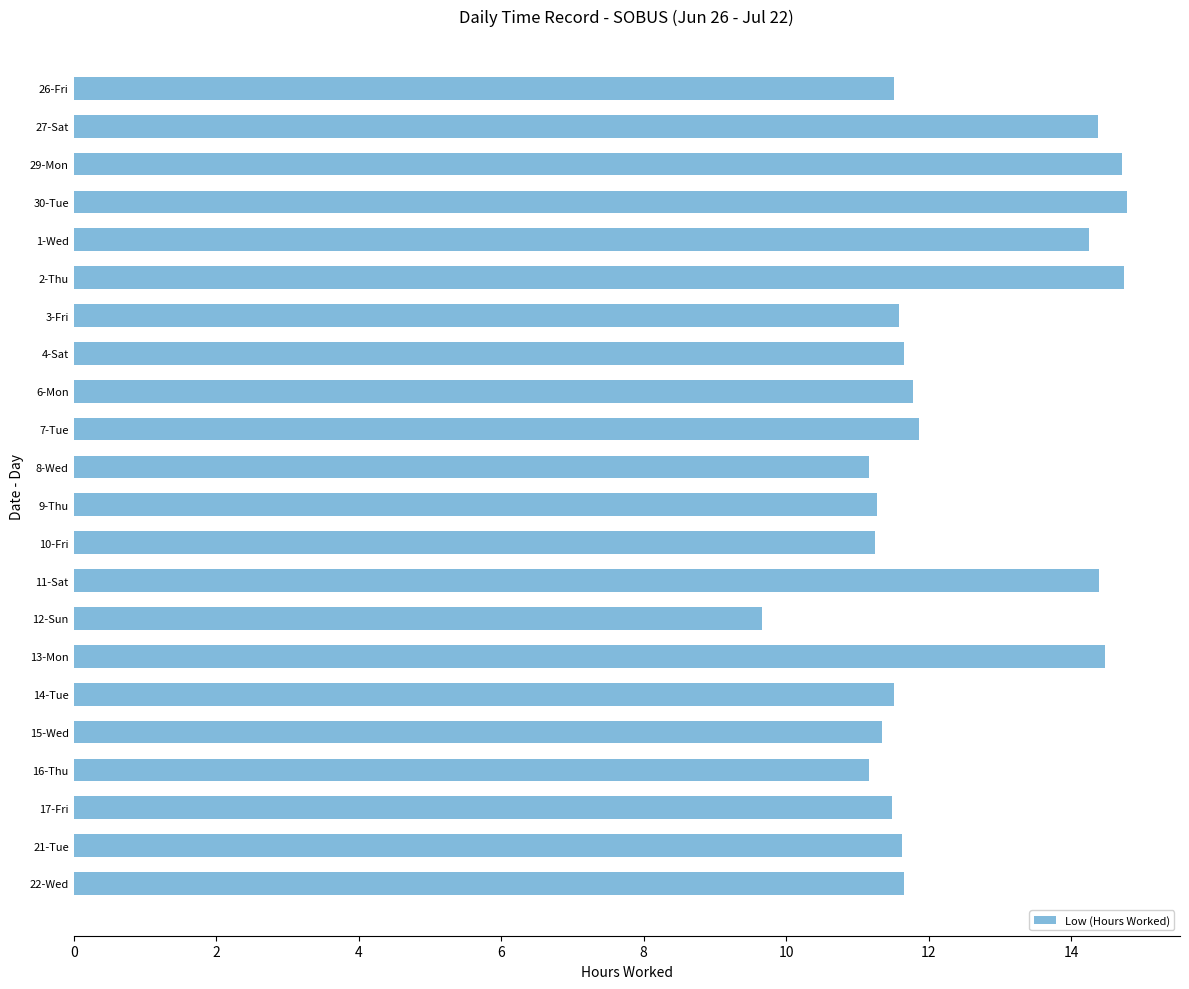

What is the greatest value displayed?

14.8